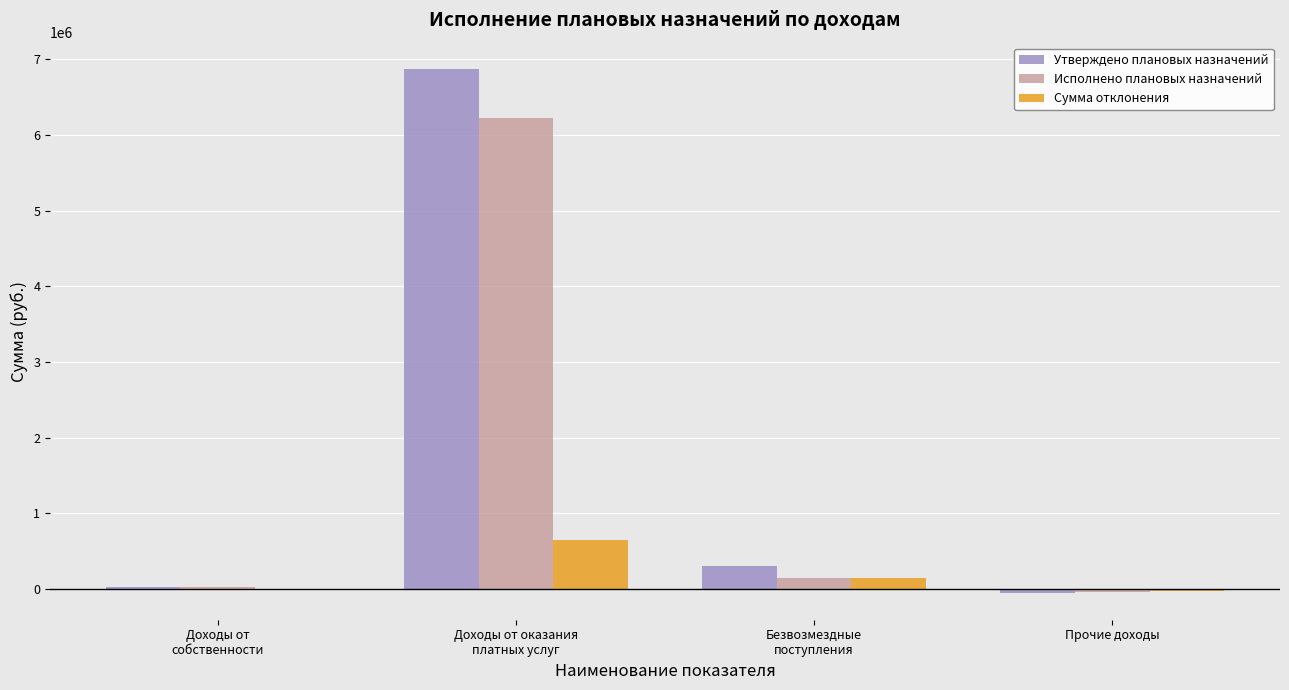

How many categories are shown in the chart?

4